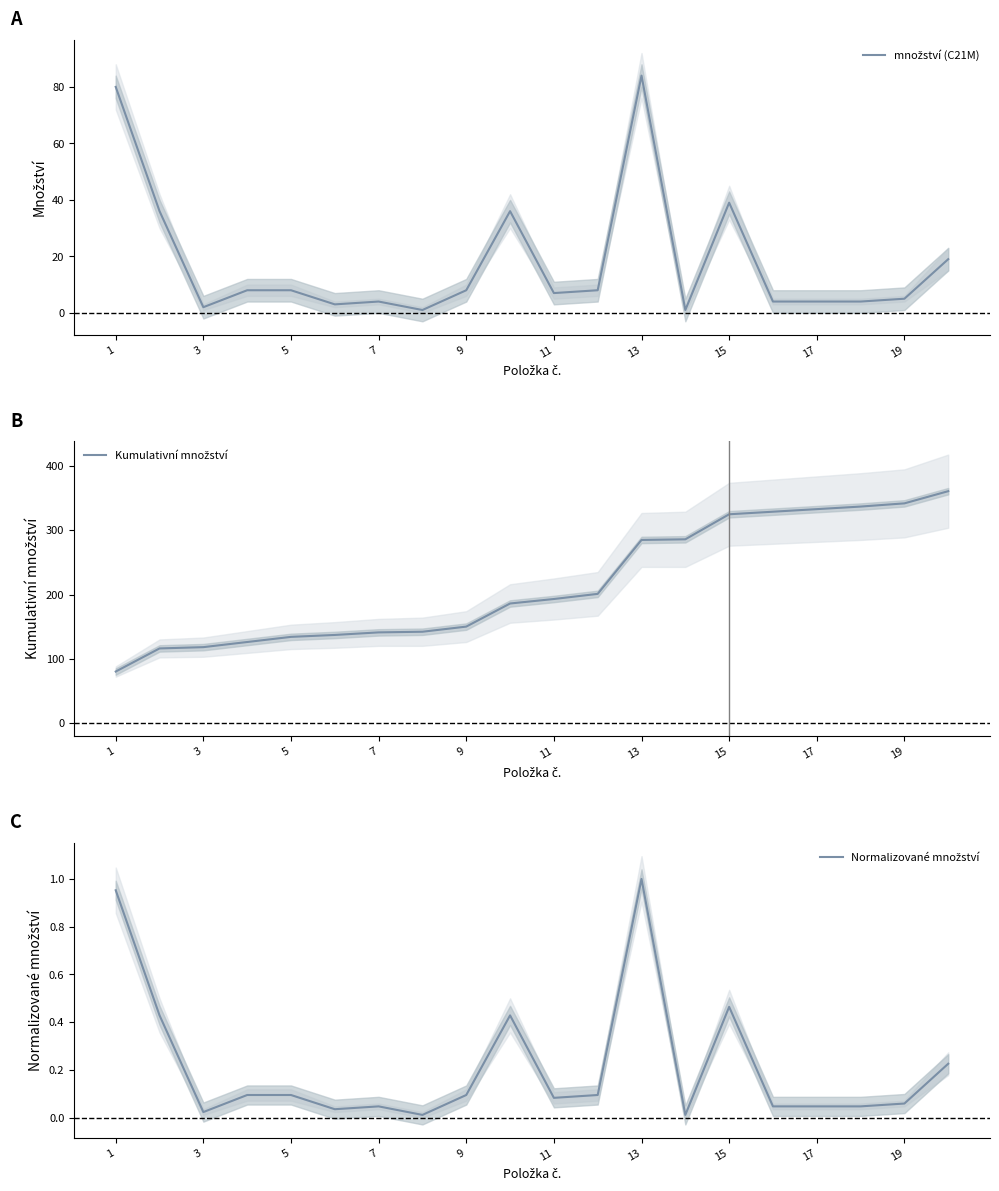

Count the number of data series in this chart.

3